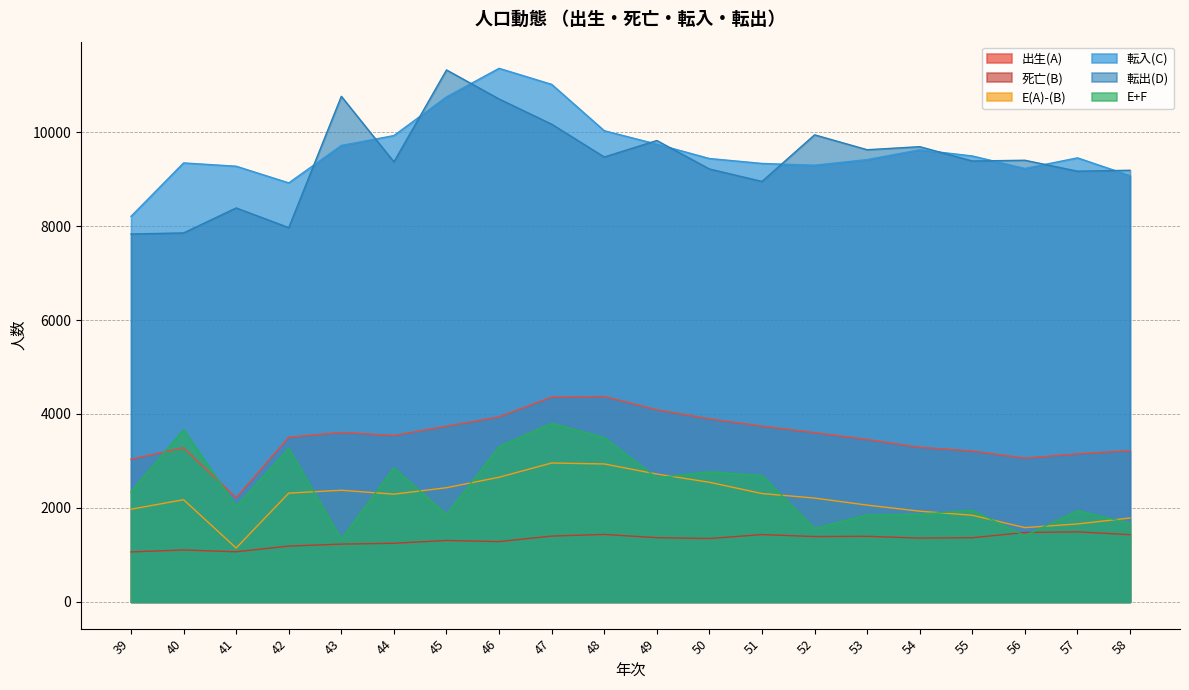

What value does the 出生(A) series have at 44, to the nearest 50?

3550